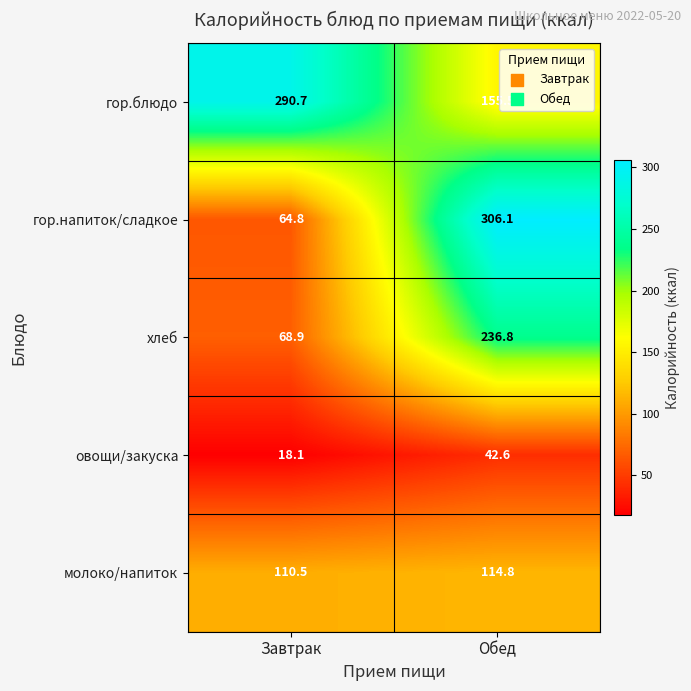

Count the number of categories in the chart.

2